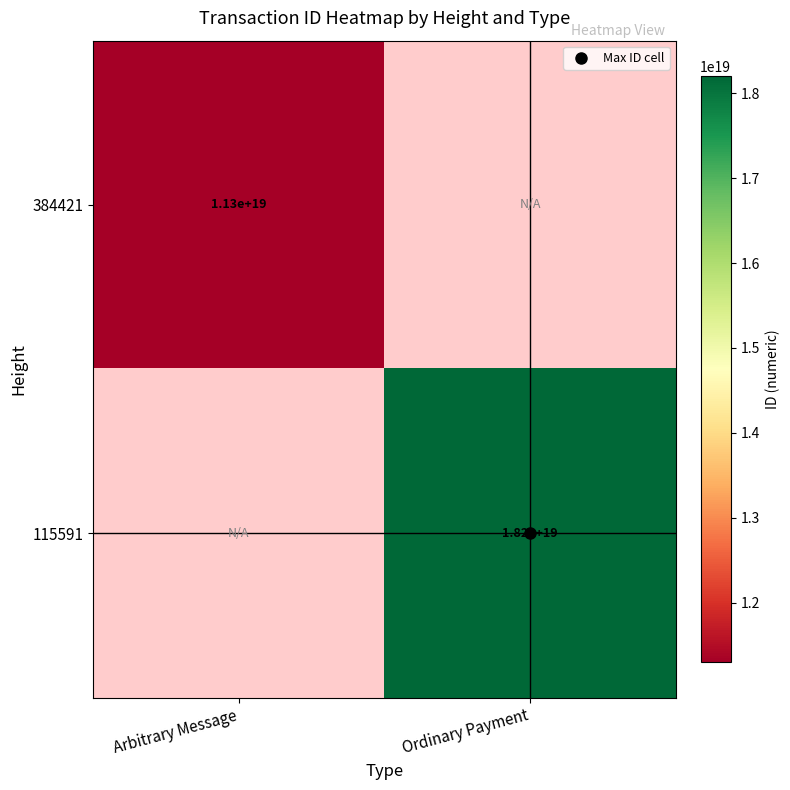

Which category has the highest value in the 115591 series?

Ordinary Payment